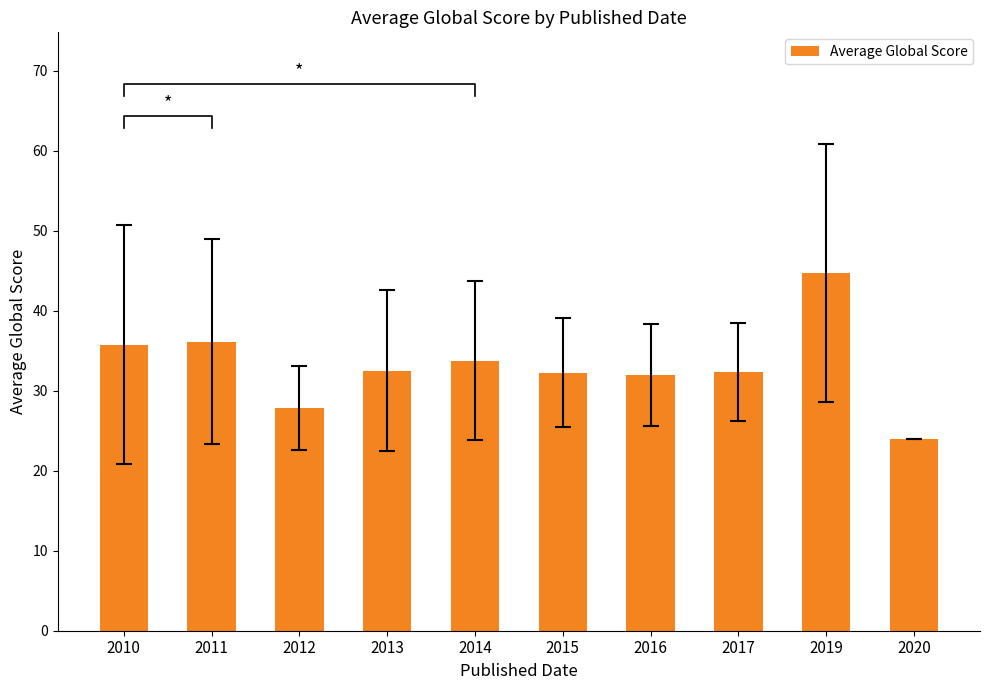

How many values exceed 32?

7